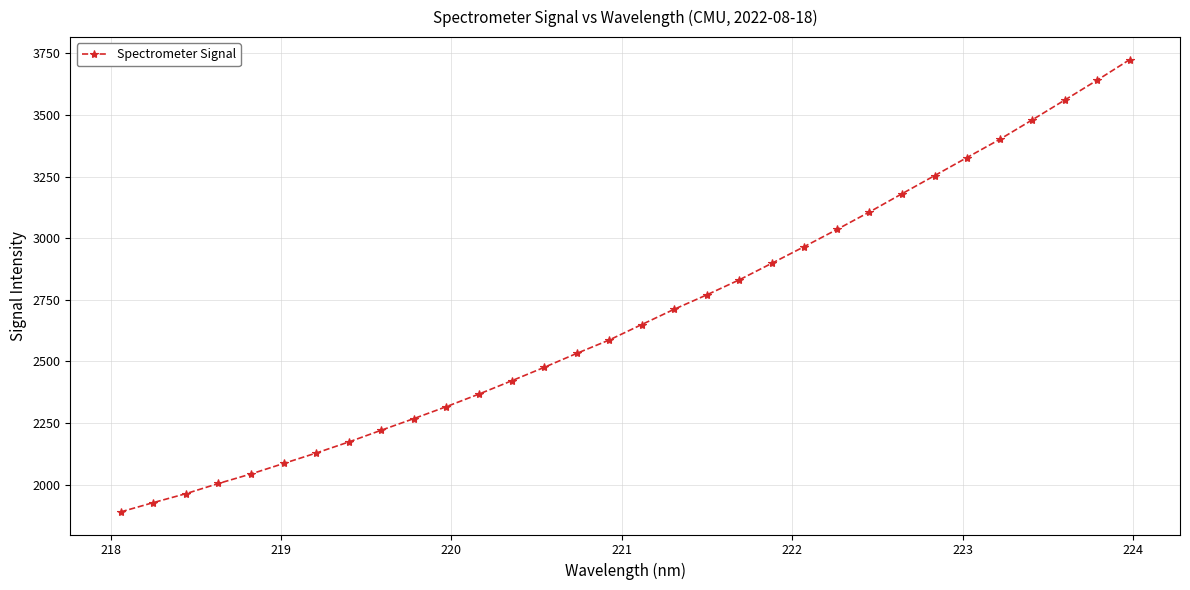

Reading right to left, what are all the values shown in this chart?

3724.2	3640.9	3560.0	3479.6	3400.5	3327.2	3253.5	3180.2	3106.2	3035.3	2966.0	2898.2	2830.9	2769.9	2711.6	2649.4	2586.6	2532.2	2475.5	2420.9	2367.3	2316.3	2267.7	2220.6	2172.8	2128.0	2085.6	2043.1	2004.4	1962.9	1926.7	1889.1